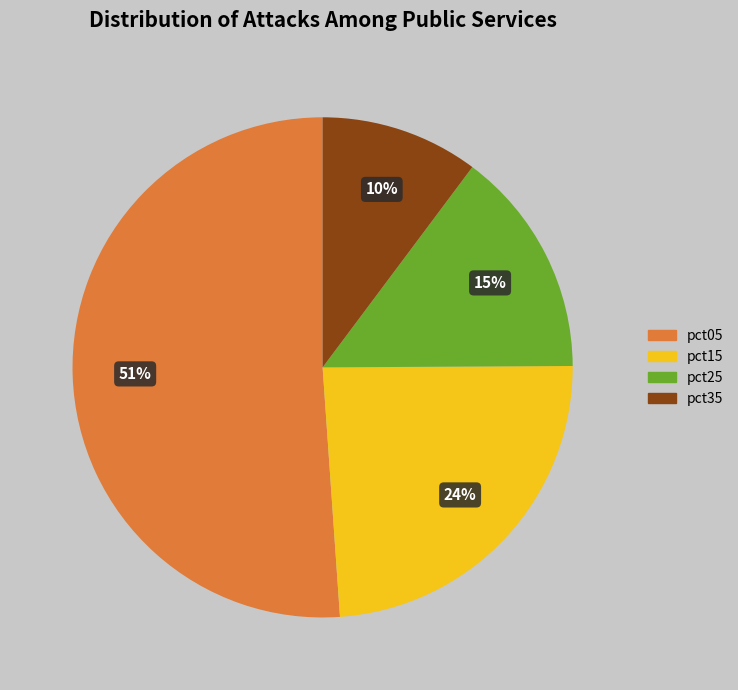

To the nearest percent, what is the average slice percentage?

25%